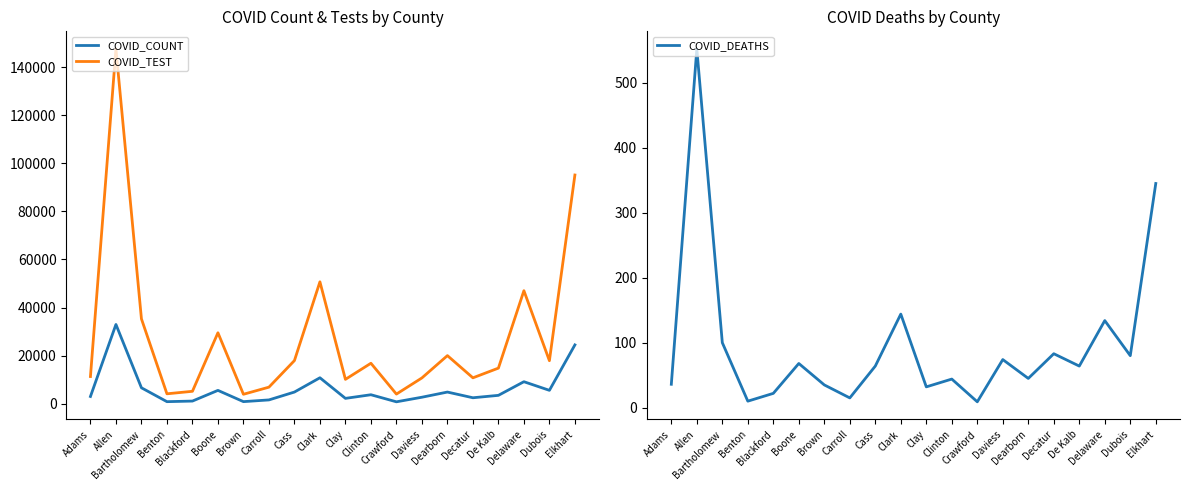

What is the average value of the COVID_DEATHS series?

98